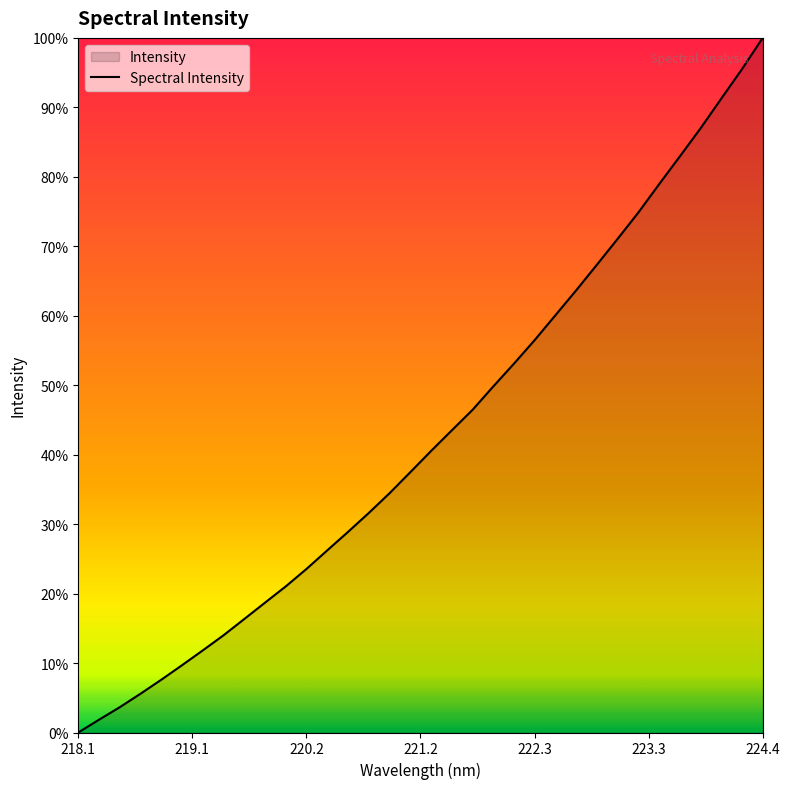

How many categories are shown in the chart?

34